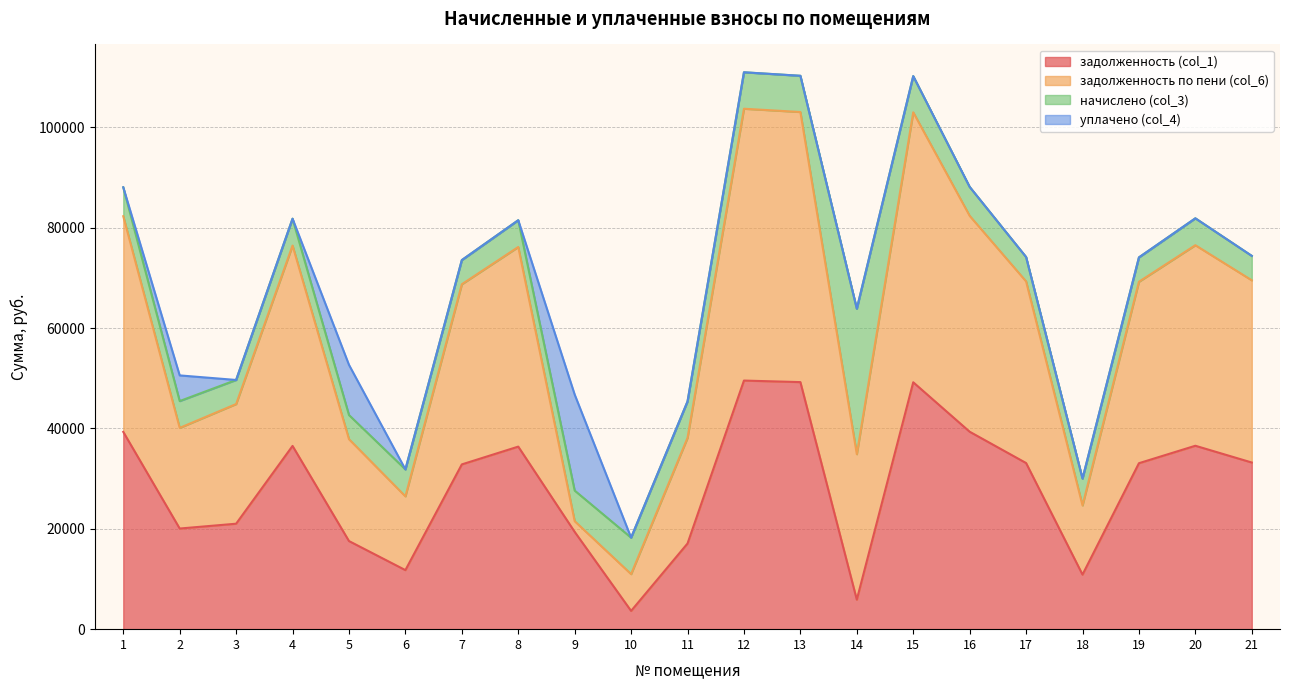

True or false: задолженность (col_1) has a value of 5880.1 at 14.

True